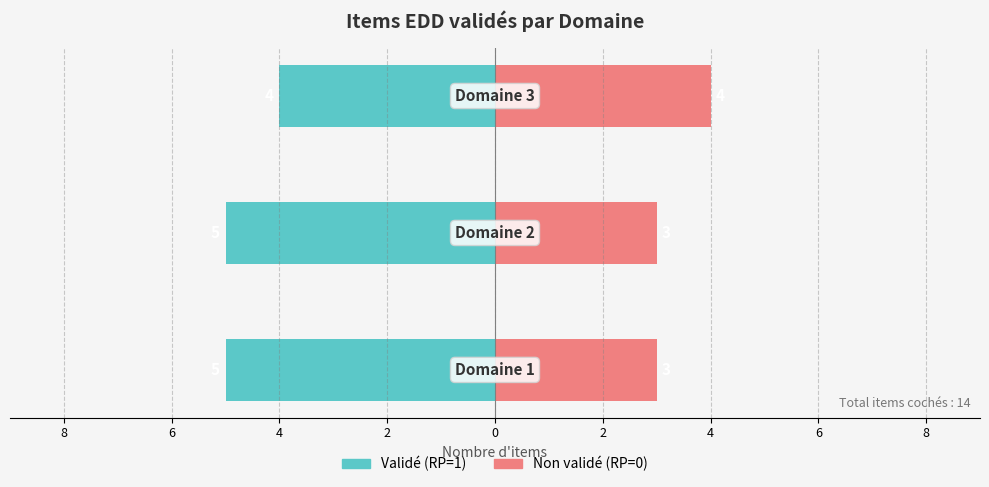

Count the Non validé (RP=0) values in the range 3 to 4.

3